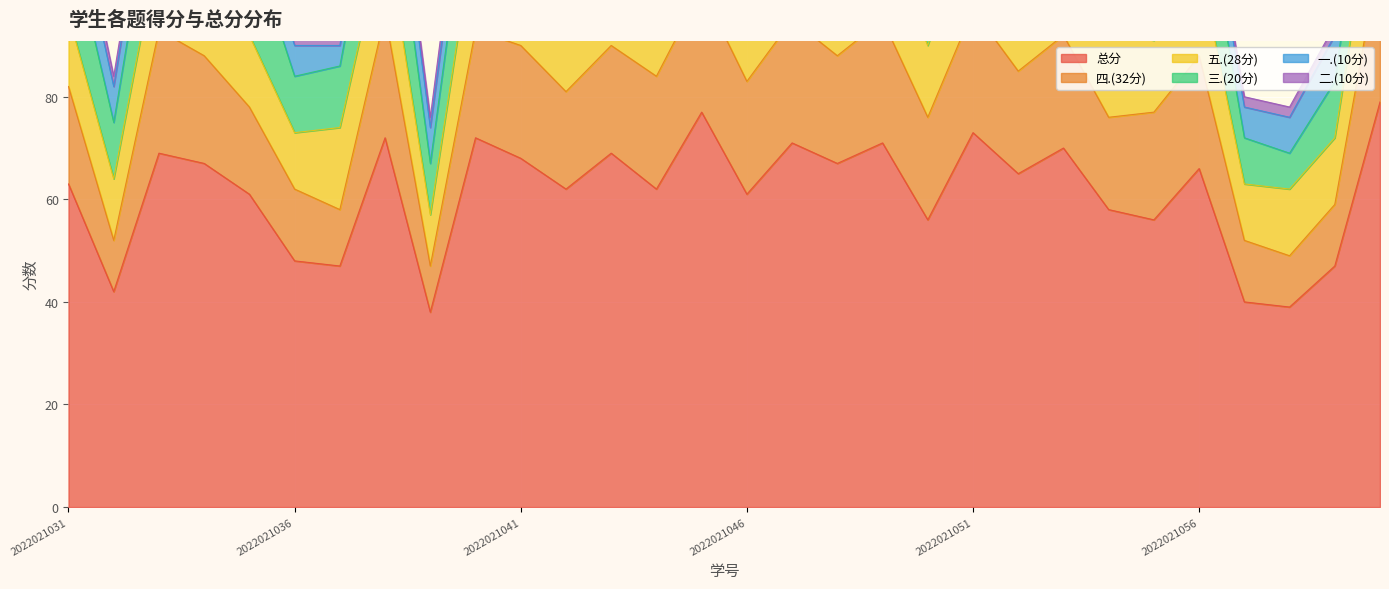

Reading right to left, extract all data points from this chart.

总分: 2022021060=79	2022021059=47	2022021058=39	2022021057=40	2022021056=66	2022021055=56	2022021054=58	2022021053=70	2022021052=65	2022021051=73	2022021050=56	2022021049=71	2022021048=67	2022021047=71	2022021046=61	2022021045=77	2022021044=62	2022021043=69	2022021042=62	2022021041=68	2022021040=72	2022021039=38	2022021038=72	2022021037=47	2022021036=48	2022021035=61	2022021034=67	2022021033=69	2022021032=42	2022021031=63
四.(32分): 2022021060=29	2022021059=12	2022021058=10	2022021057=12	2022021056=22	2022021055=21	2022021054=18	2022021053=22	2022021052=20	2022021051=24	2022021050=20	2022021049=24	2022021048=21	2022021047=24	2022021046=22	2022021045=24	2022021044=22	2022021043=21	2022021042=19	2022021041=22	2022021040=21	2022021039=9	2022021038=24	2022021037=11	2022021036=14	2022021035=17	2022021034=21	2022021033=24	2022021032=10	2022021031=19
五.(28分): 2022021060=20	2022021059=13	2022021058=13	2022021057=11	2022021056=18	2022021055=14	2022021054=17	2022021053=17	2022021052=15	2022021051=19	2022021050=14	2022021049=17	2022021048=16	2022021047=19	2022021046=14	2022021045=18	2022021044=15	2022021043=20	2022021042=14	2022021041=20	2022021040=21	2022021039=10	2022021038=17	2022021037=16	2022021036=11	2022021035=14	2022021034=16	2022021033=17	2022021032=12	2022021031=14
三.(20分): 2022021060=18	2022021059=11	2022021058=7	2022021057=9	2022021056=17	2022021055=12	2022021054=12	2022021053=17	2022021052=16	2022021051=18	2022021050=13	2022021049=16	2022021048=19	2022021047=16	2022021046=13	2022021045=19	2022021044=16	2022021043=17	2022021042=17	2022021041=16	2022021040=18	2022021039=10	2022021038=20	2022021037=12	2022021036=11	2022021035=19	2022021034=18	2022021033=18	2022021032=11	2022021031=17
一.(10分): 2022021060=8	2022021059=9	2022021058=7	2022021057=6	2022021056=7	2022021055=7	2022021054=7	2022021053=8	2022021052=10	2022021051=8	2022021050=9	2022021049=10	2022021048=9	2022021047=8	2022021046=8	2022021045=8	2022021044=7	2022021043=9	2022021042=10	2022021041=8	2022021040=8	2022021039=7	2022021038=9	2022021037=4	2022021036=6	2022021035=7	2022021034=8	2022021033=8	2022021032=7	2022021031=9
二.(10分): 2022021060=4	2022021059=2	2022021058=2	2022021057=2	2022021056=2	2022021055=2	2022021054=4	2022021053=6	2022021052=4	2022021051=4	2022021050=0	2022021049=4	2022021048=2	2022021047=4	2022021046=4	2022021045=8	2022021044=2	2022021043=2	2022021042=2	2022021041=2	2022021040=4	2022021039=2	2022021038=2	2022021037=4	2022021036=6	2022021035=4	2022021034=4	2022021033=2	2022021032=2	2022021031=4